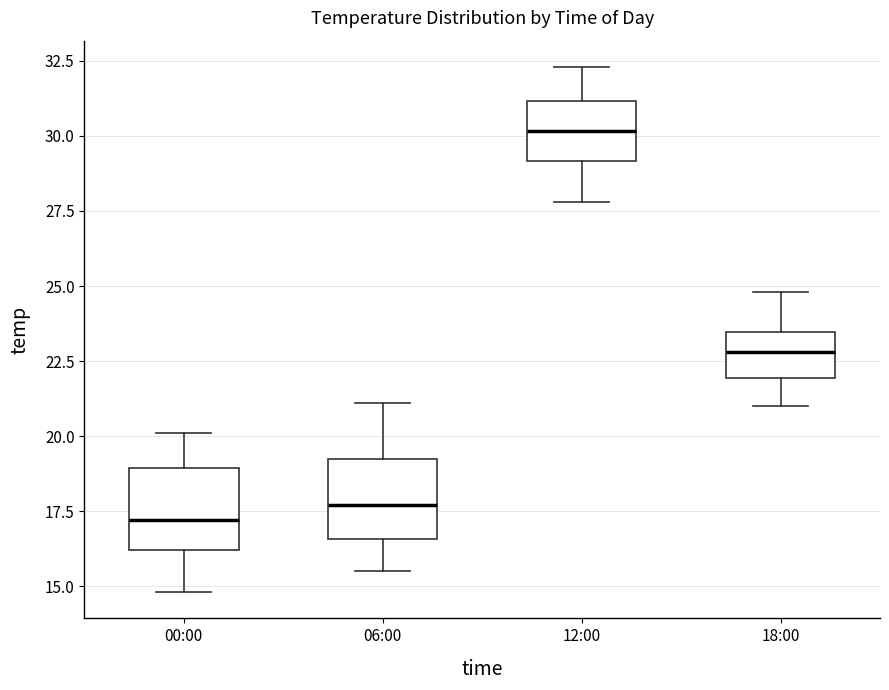

Which box has the highest median line?

12:00